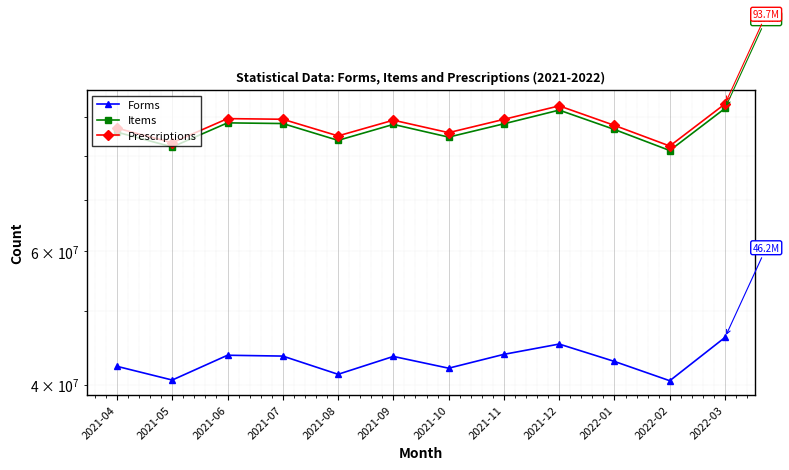

What is the difference between the Items values at 2022-03 and 2021-11?

4219785